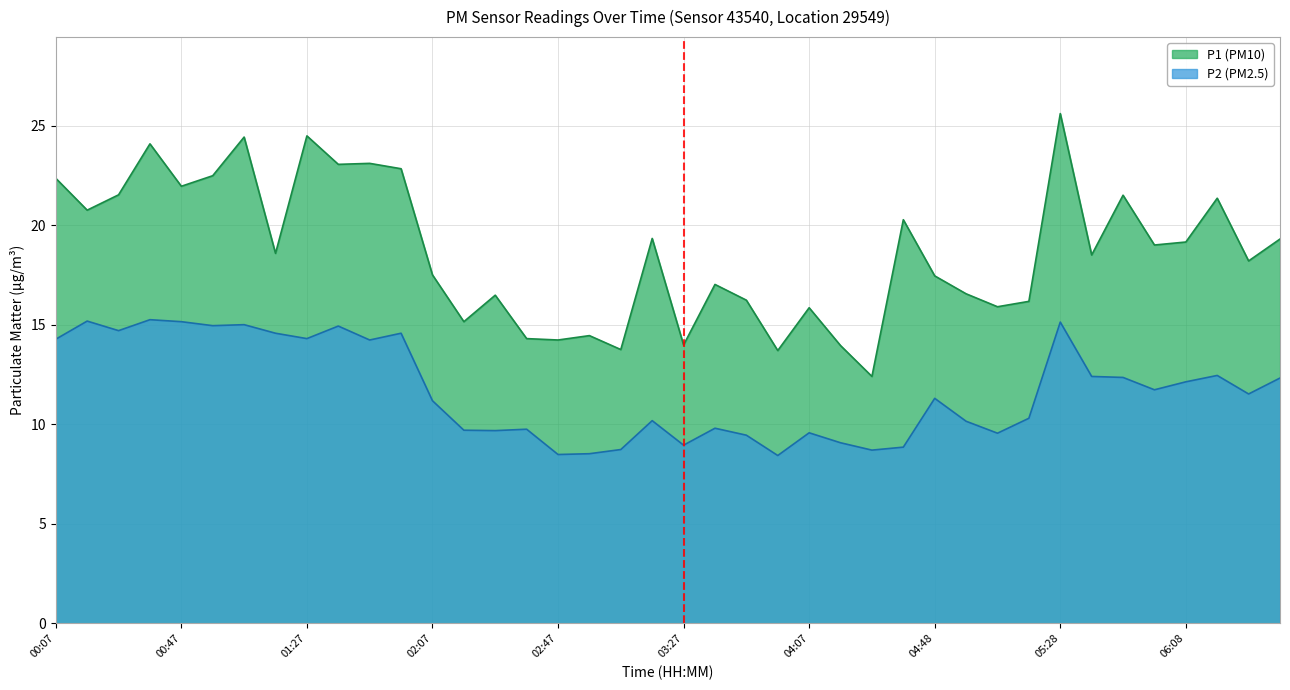

What are all the series names shown in the legend?

P1 (PM10), P2 (PM2.5)